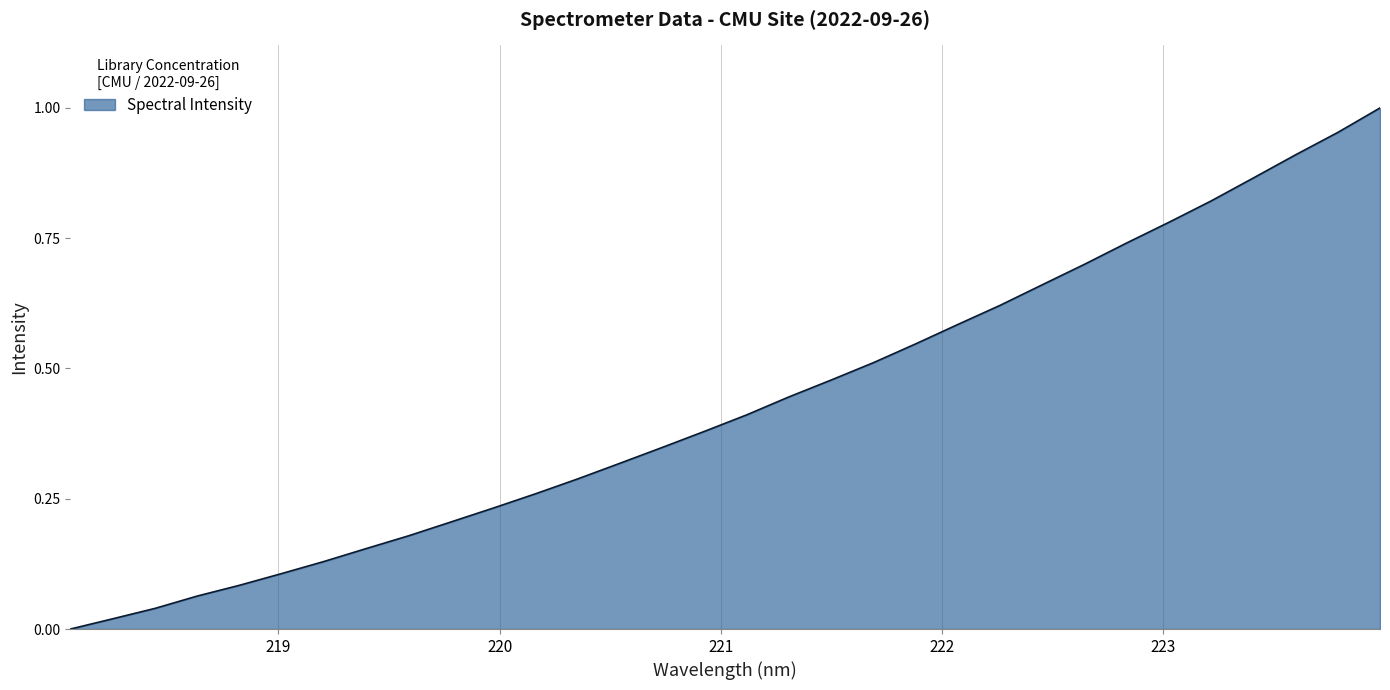

Count the number of values greater than 0.

31